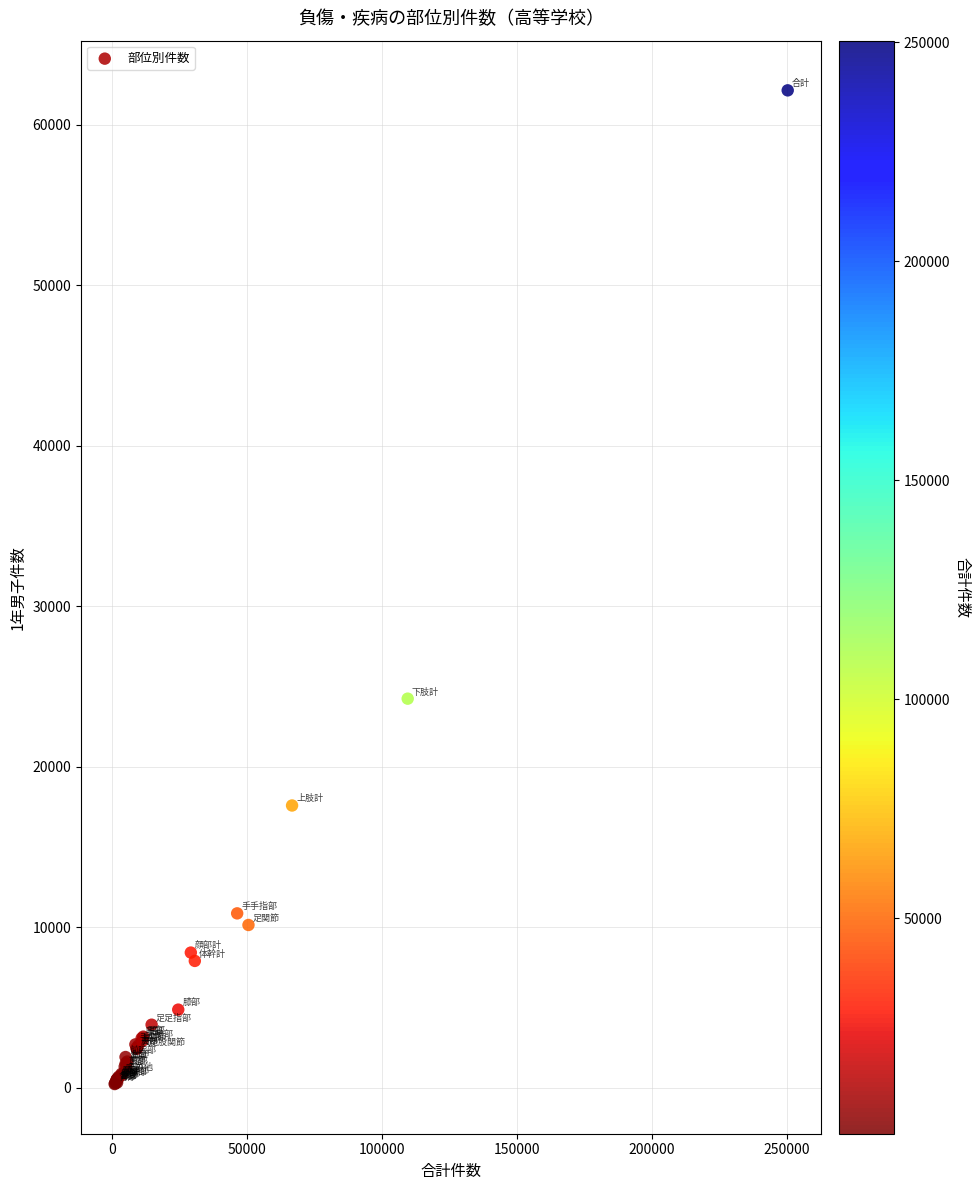

What Y value in the scatter plot is closest to 31185?

24238